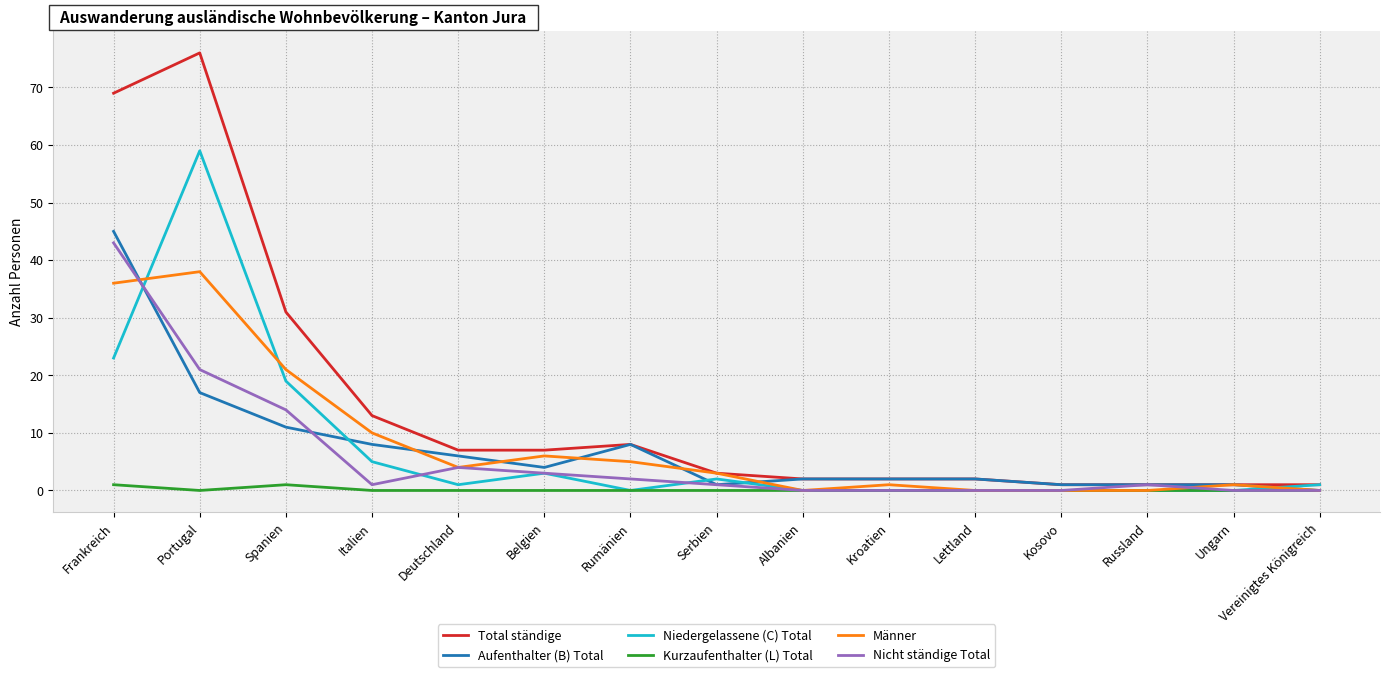

The value of Niedergelassene (C) Total at Russland is 0. True or false?

True